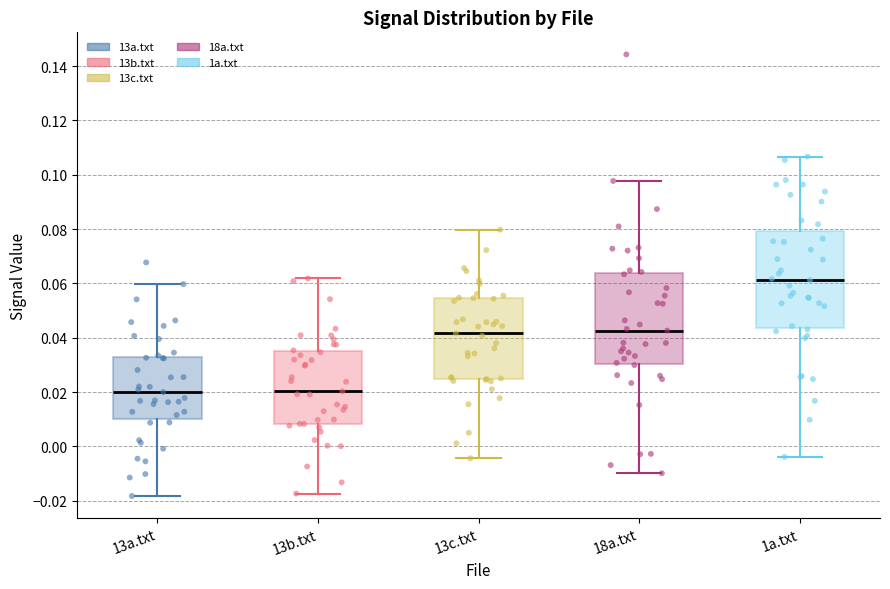

Where is the upper edge of the box for 13a.txt on the y-axis? The values are not printed on the chart, so give them approximately, as read against the axis.

0.034